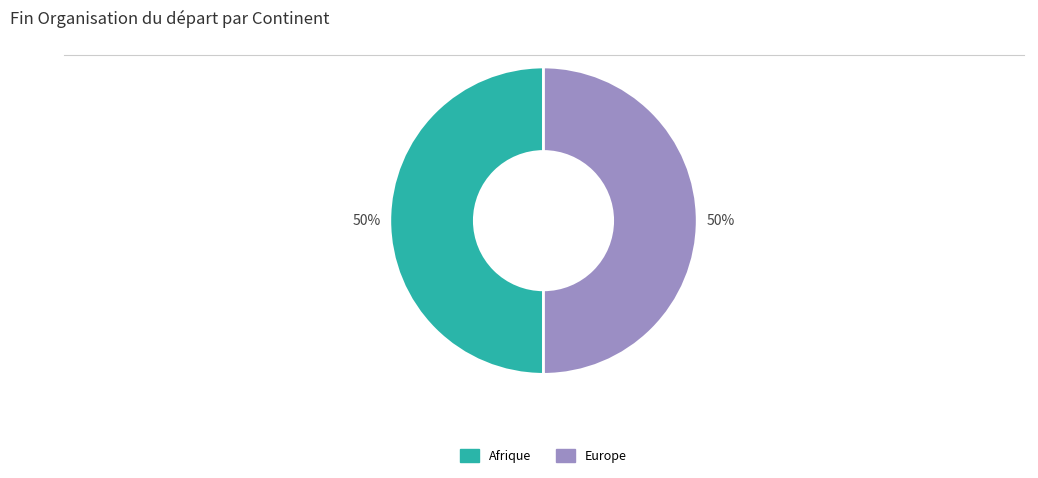

How many segments does this pie chart have?

2